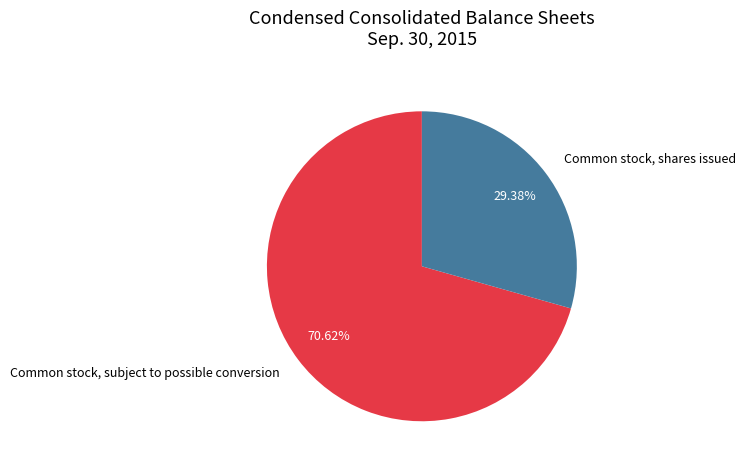

To the nearest percent, what is the combined percentage of Common stock, subject to possible conversion and Common stock, shares issued?

100%